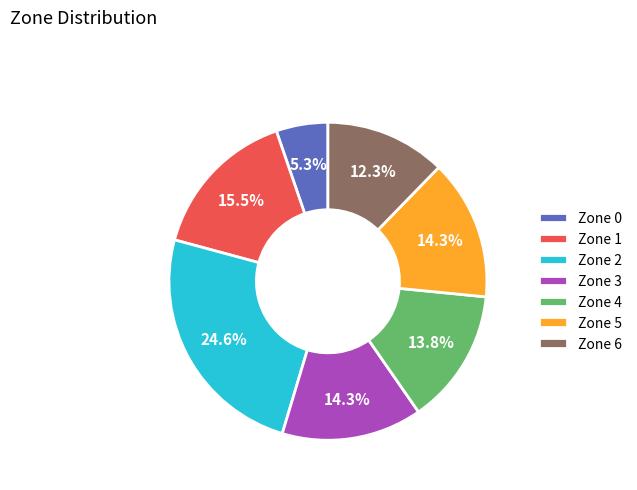

Between Zone 4 and Zone 6, which is larger?

Zone 4